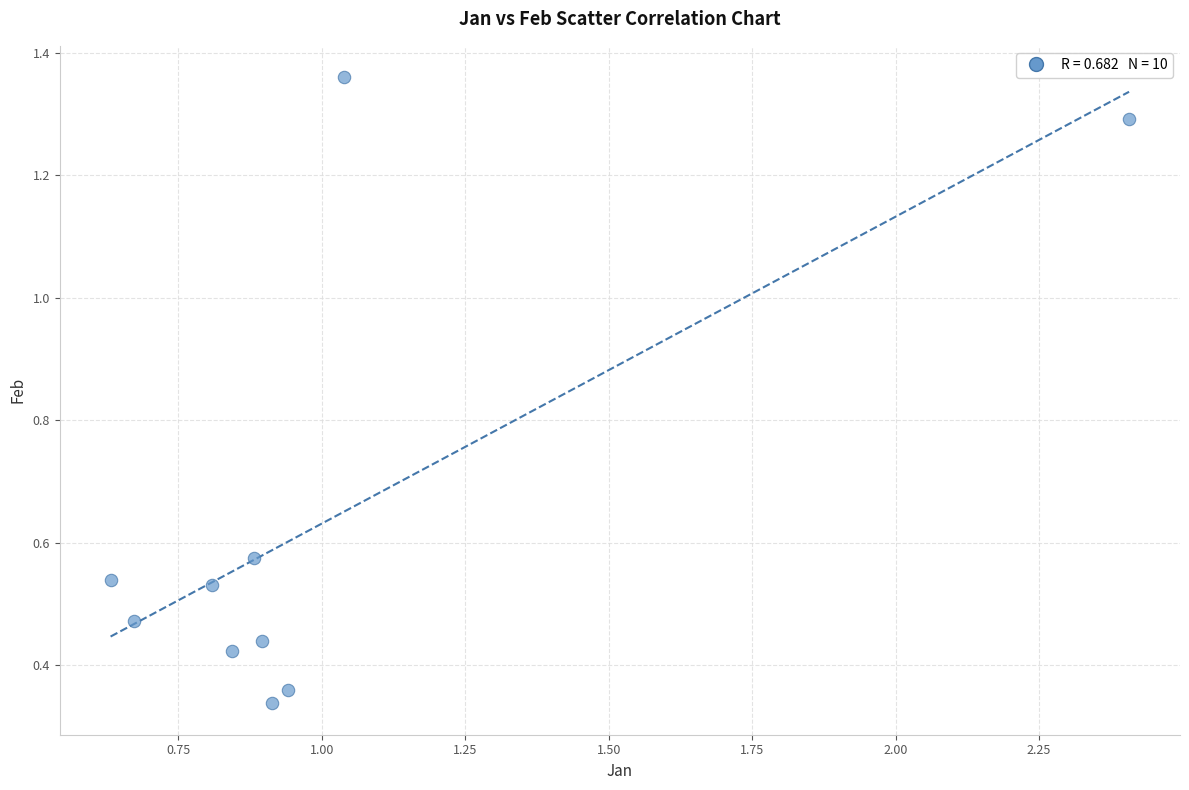

What is the average X value?

1.0